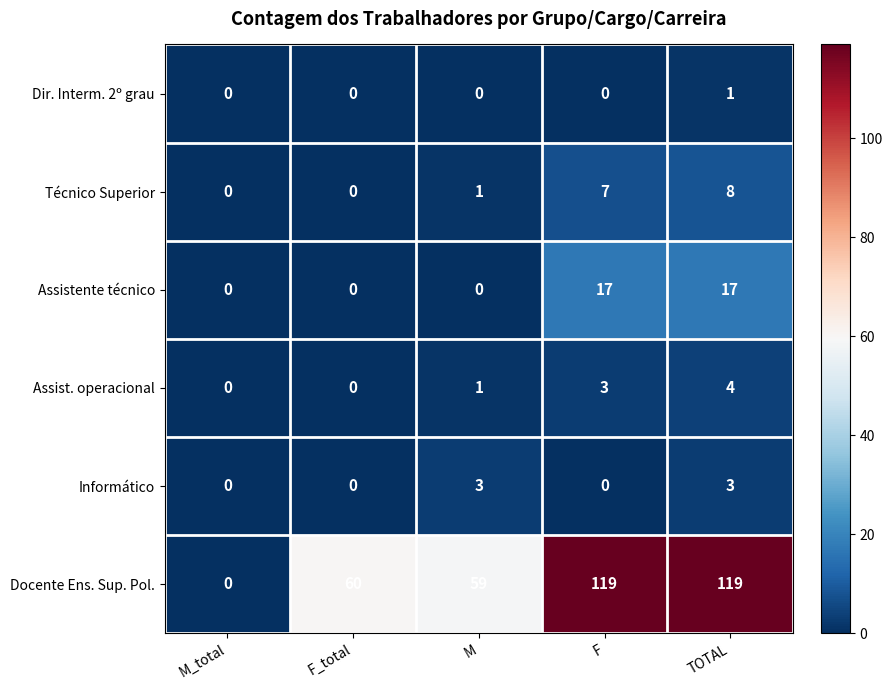

How many Assist. operacional values are between 0 and 3?

4